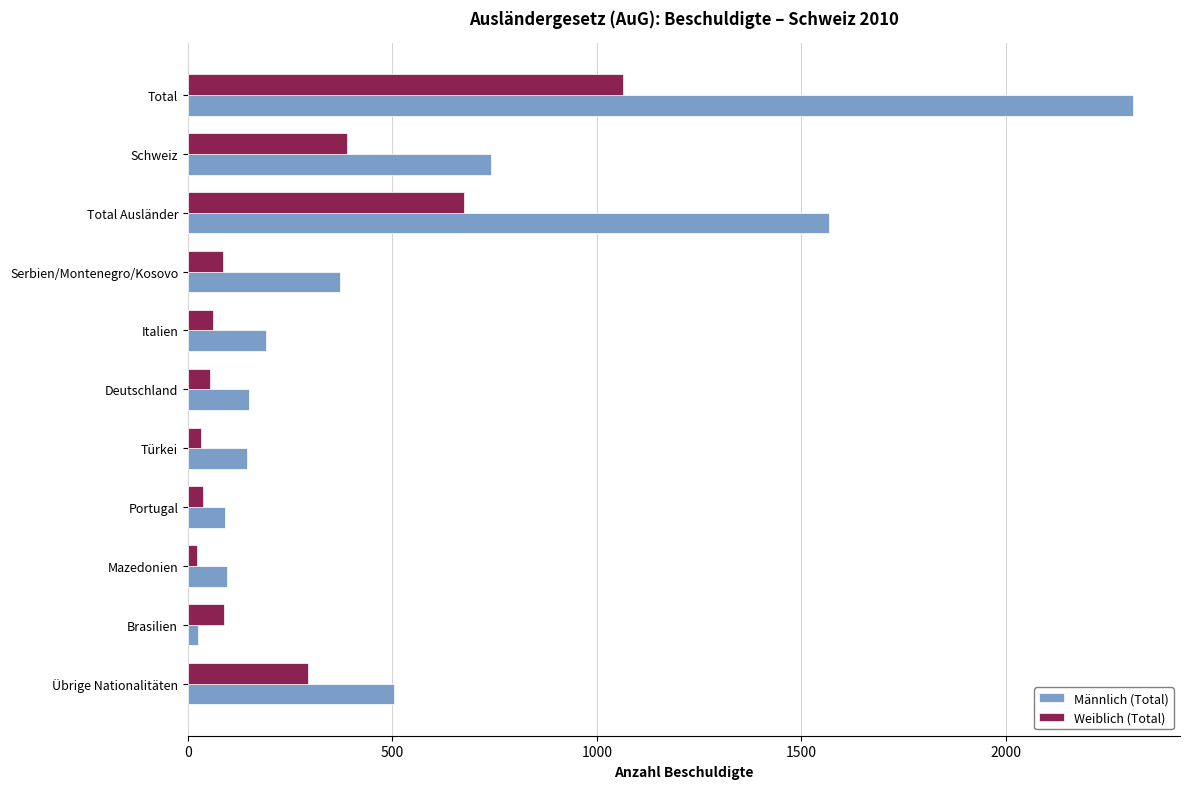

Which series changed the most between Total and Total Ausländer?

Männlich (Total)